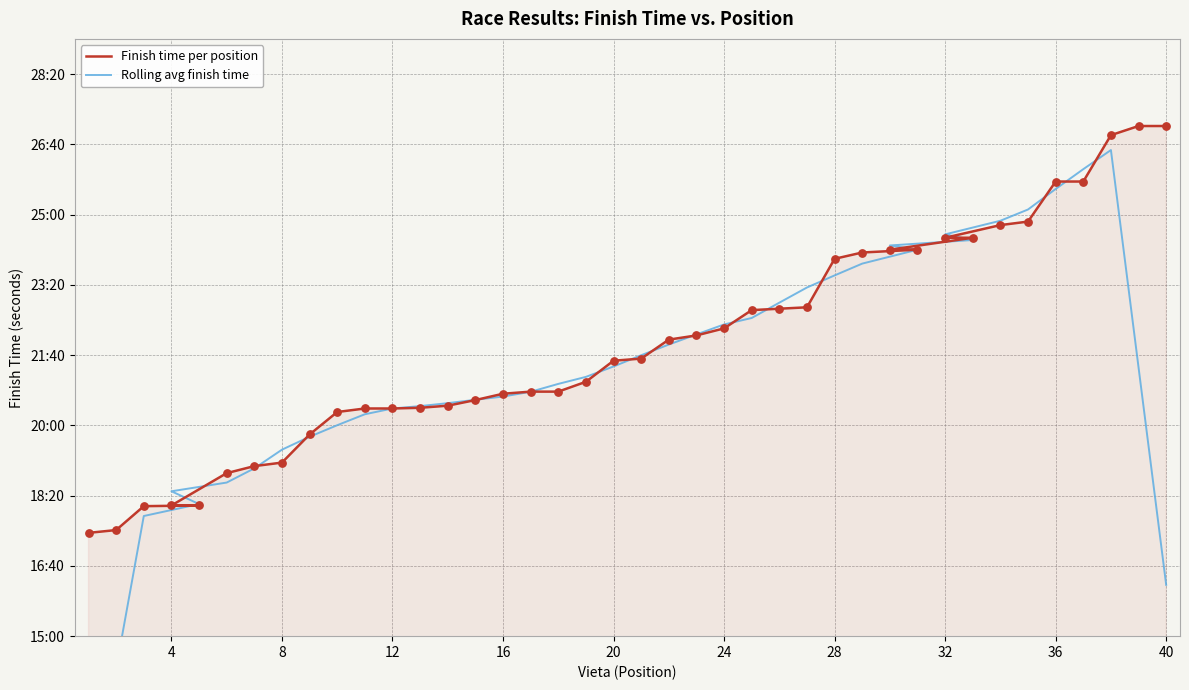

What are all the series names shown in the legend?

Finish time per position, Rolling avg finish time